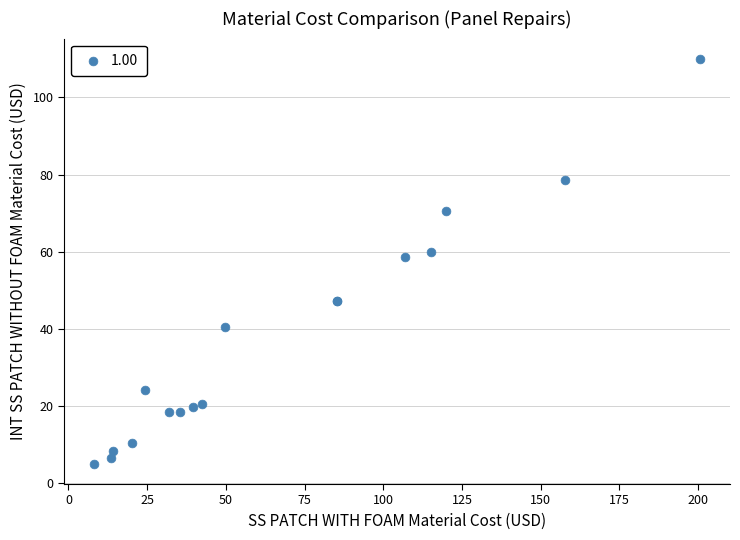

What Y value in the scatter plot is closest to 57?

58.5